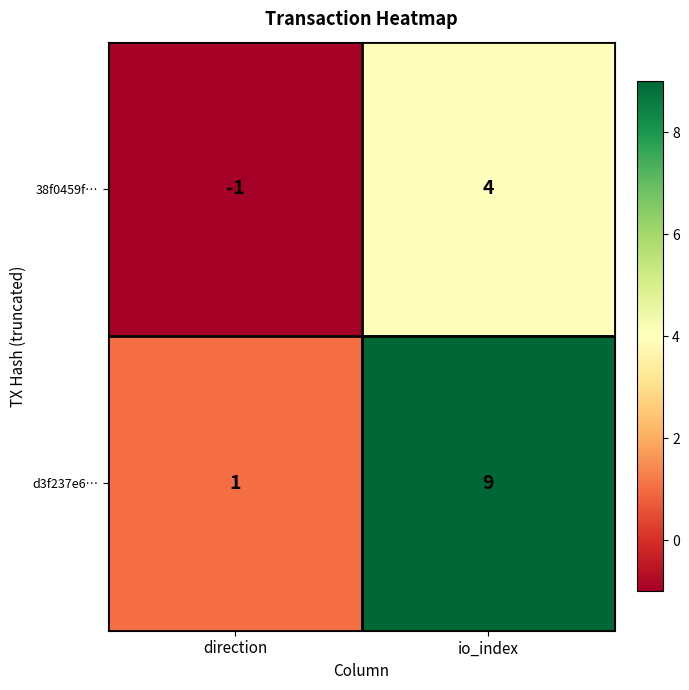

Which label corresponds to the smallest value in the chart?

direction